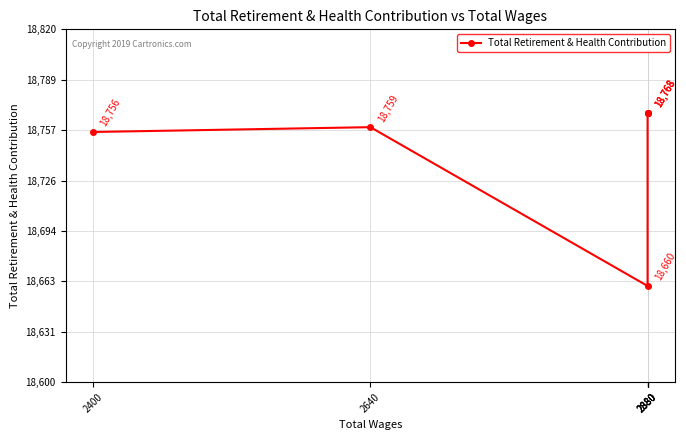

How many points are higher than both their immediate neighbors (excluding endpoints)?

1